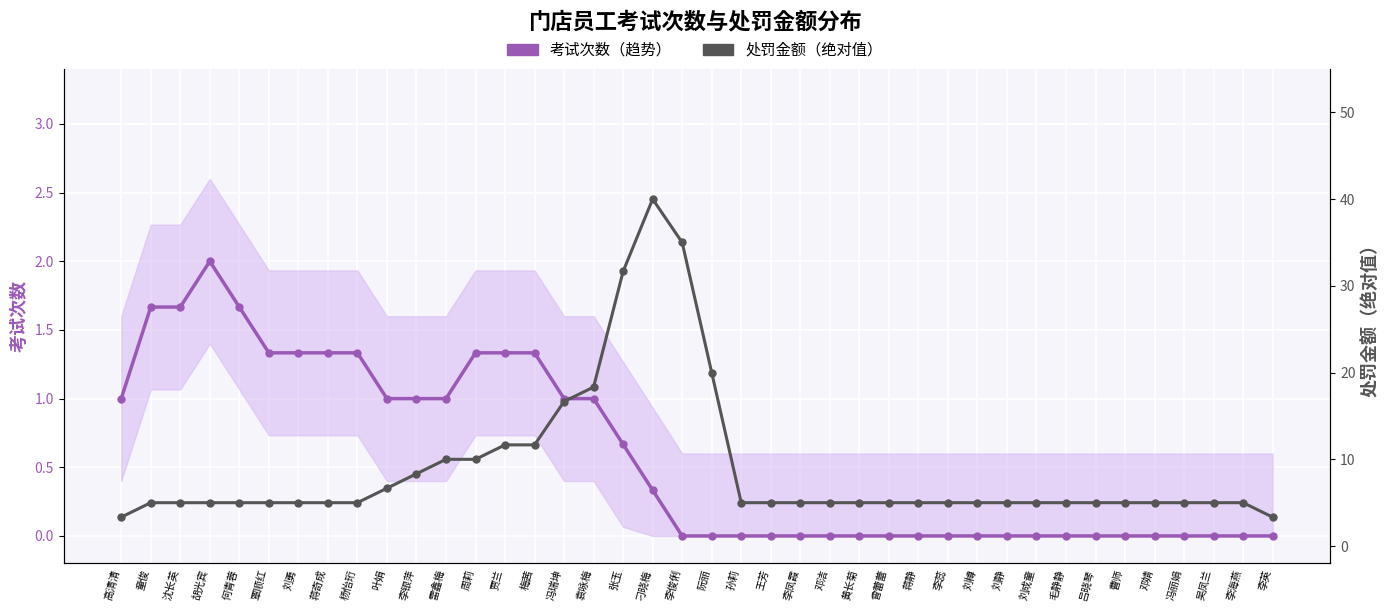

Rank the series at 袁咏梅 from lowest to highest value.

考试次数（趋势）, 处罚金额（绝对值）